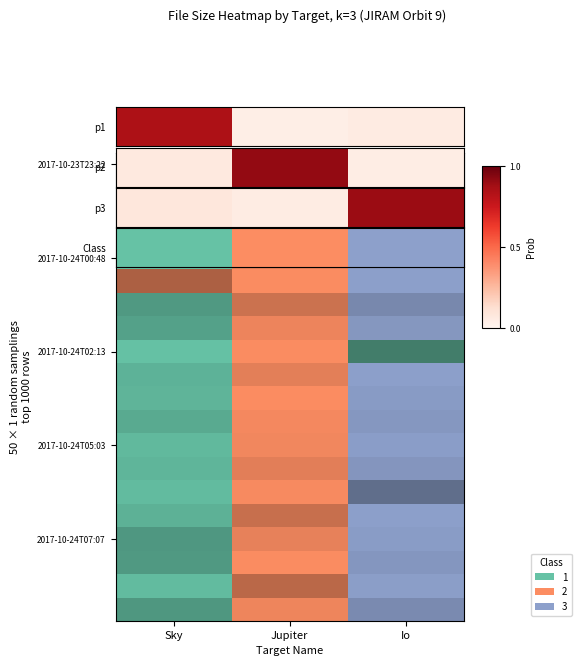

At which category does the chart reach its peak across all series?

Io